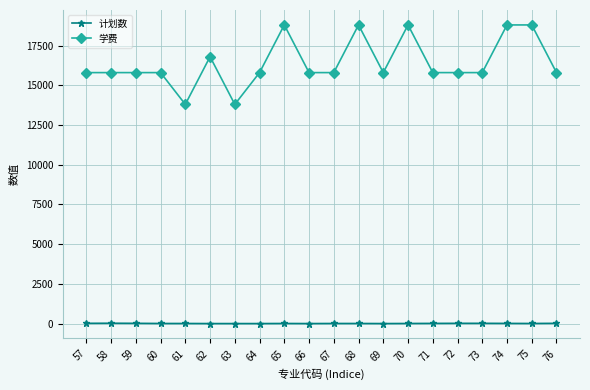

What is the highest value of the 学费 series?

18800